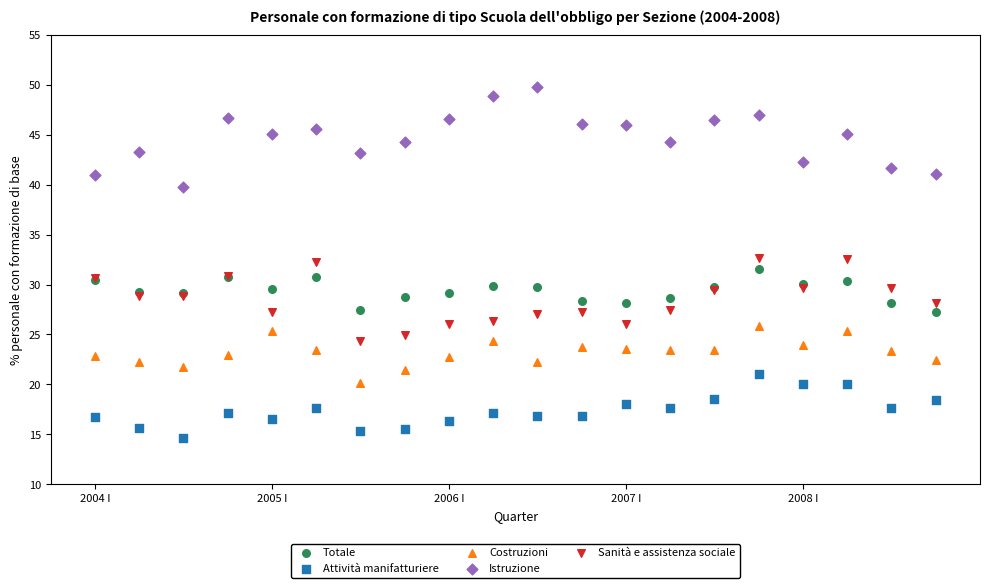

Which series reaches the maximum Y coordinate?

Istruzione